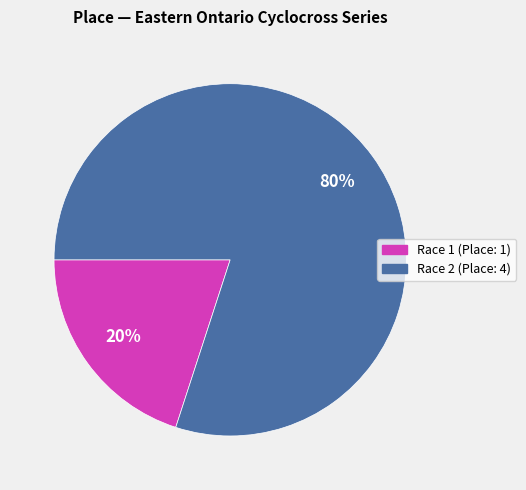

To the nearest percent, what is the average slice percentage?

50%